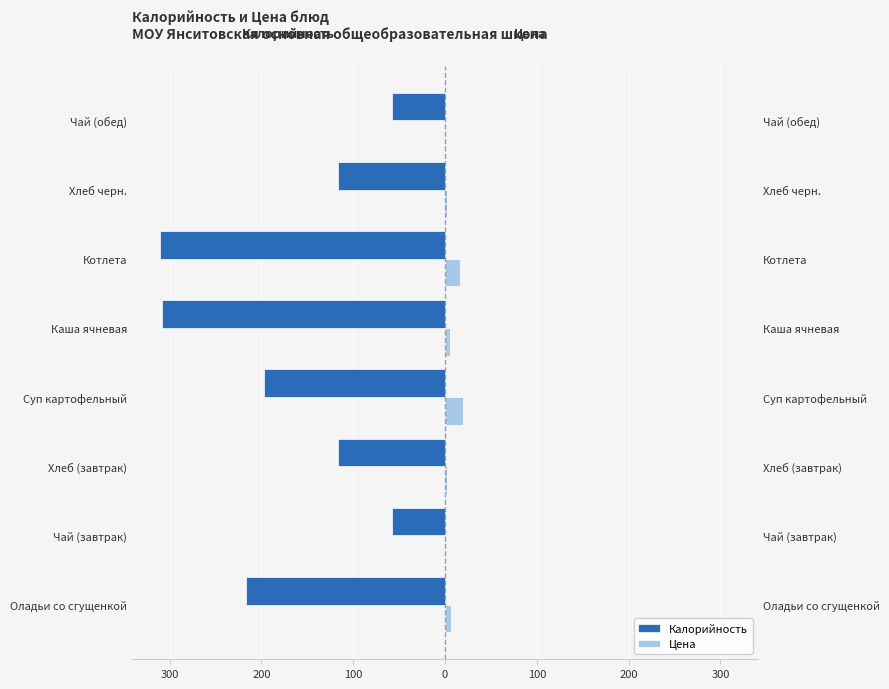

What is the difference between the highest and lowest values at Чай (завтрак)?

59.1